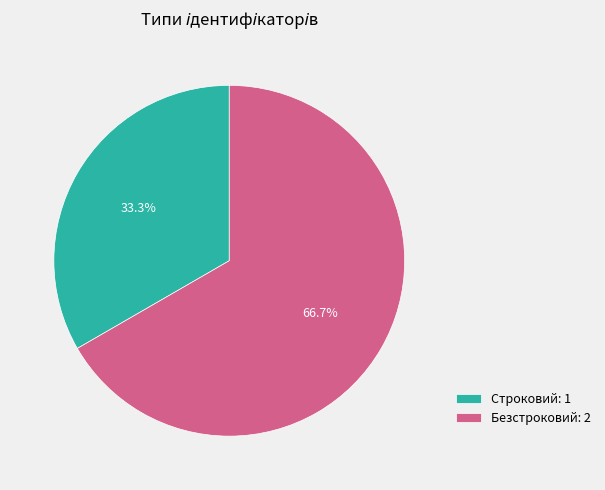

Rank the categories by value from highest to lowest.

Безстроковий, Строковий